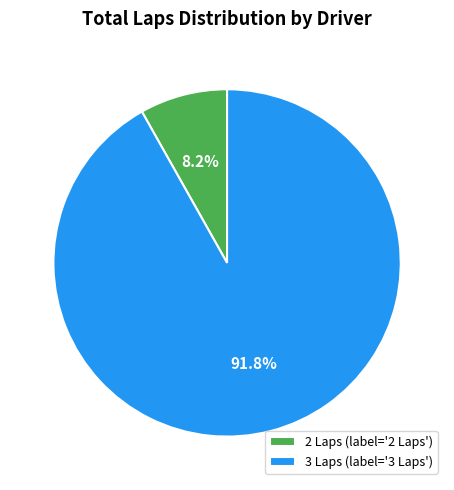

Which category has the smallest portion of the pie?

2 Laps (label='2 Laps')